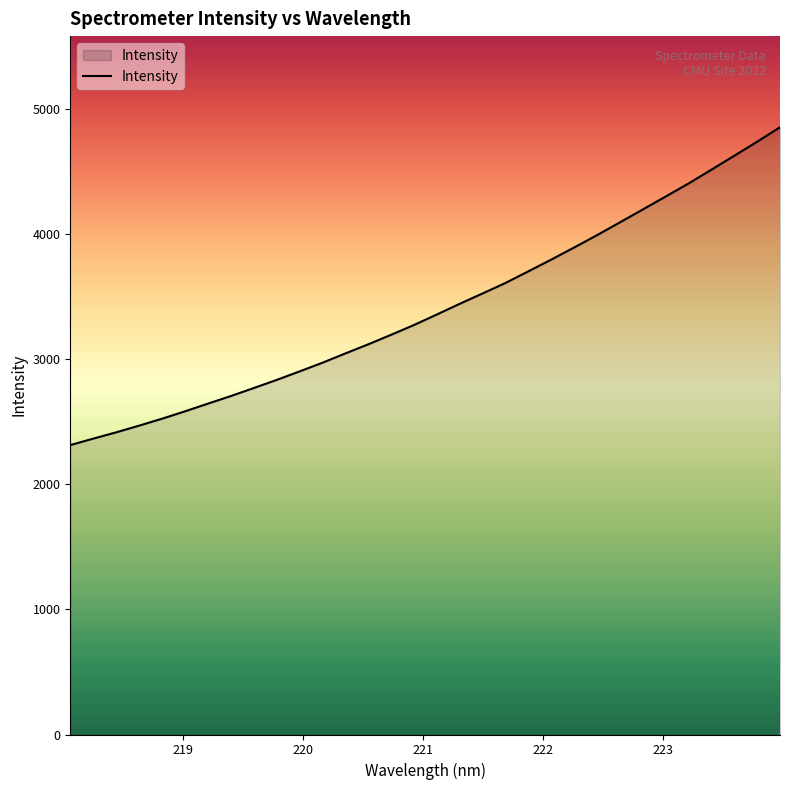

What is the greatest value displayed?

4856.6